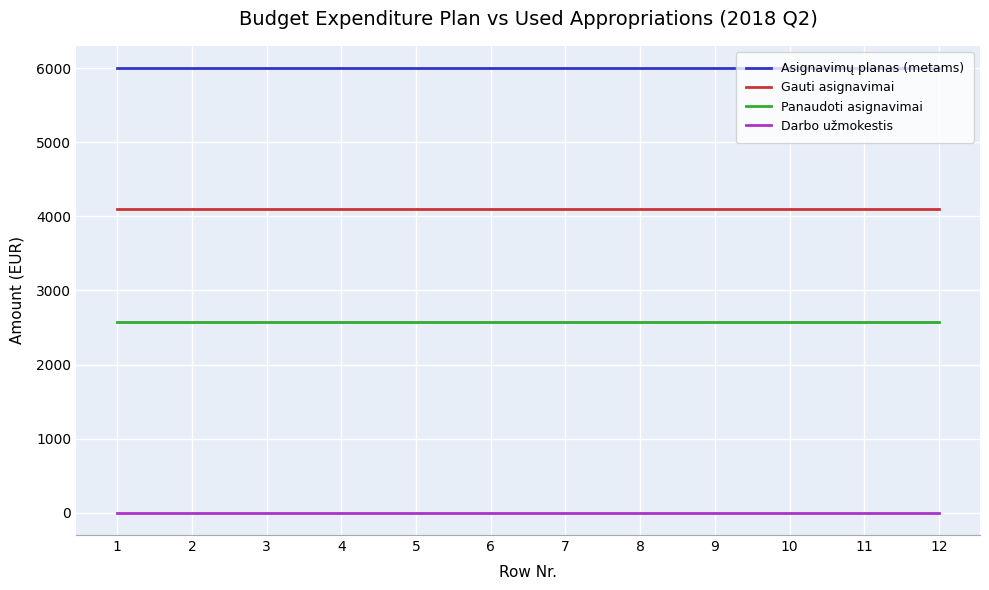

At 9, list the series in order from smallest to largest.

Darbo užmokestis, Panaudoti asignavimai, Gauti asignavimai, Asignavimų planas (metams)